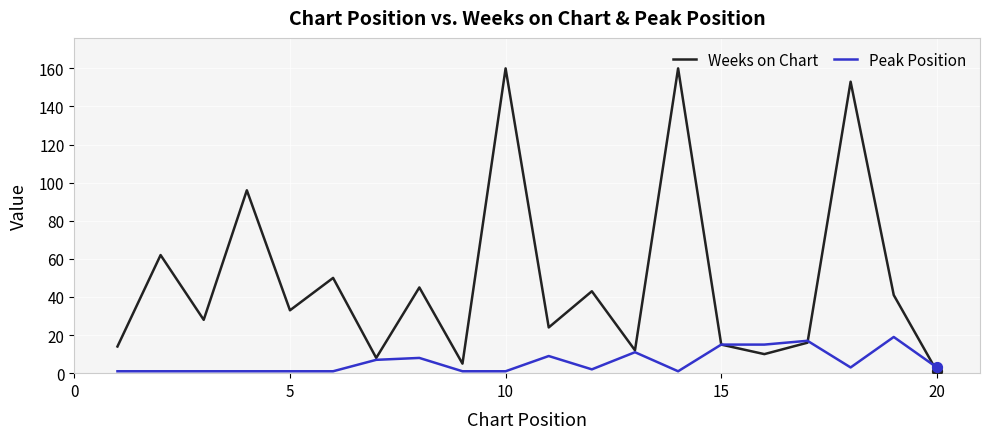

List the series in order of their overall mean, highest first.

Weeks on Chart, Peak Position